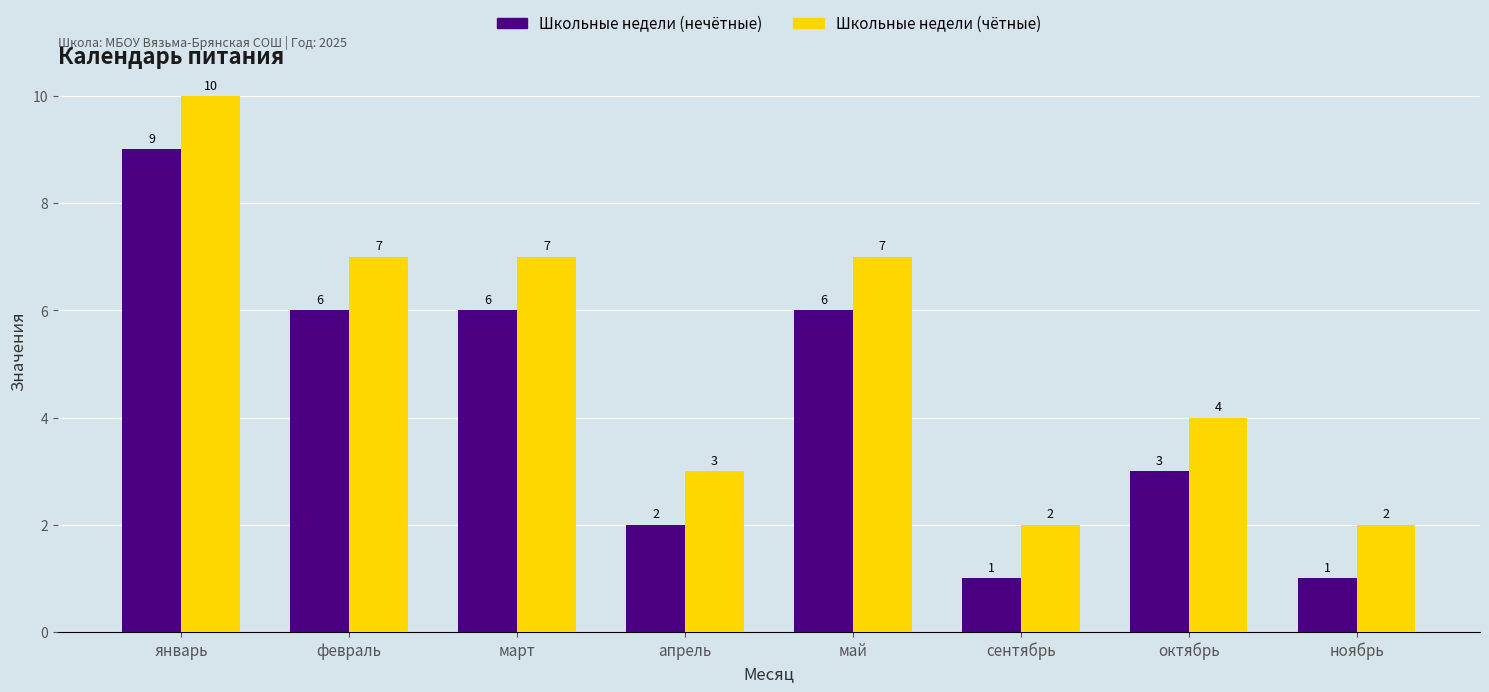

Reading left to right, extract all data points from this chart.

Школьные недели (нечётные): январь=9	февраль=6	март=6	апрель=2	май=6	сентябрь=1	октябрь=3	ноябрь=1
Школьные недели (чётные): январь=10	февраль=7	март=7	апрель=3	май=7	сентябрь=2	октябрь=4	ноябрь=2